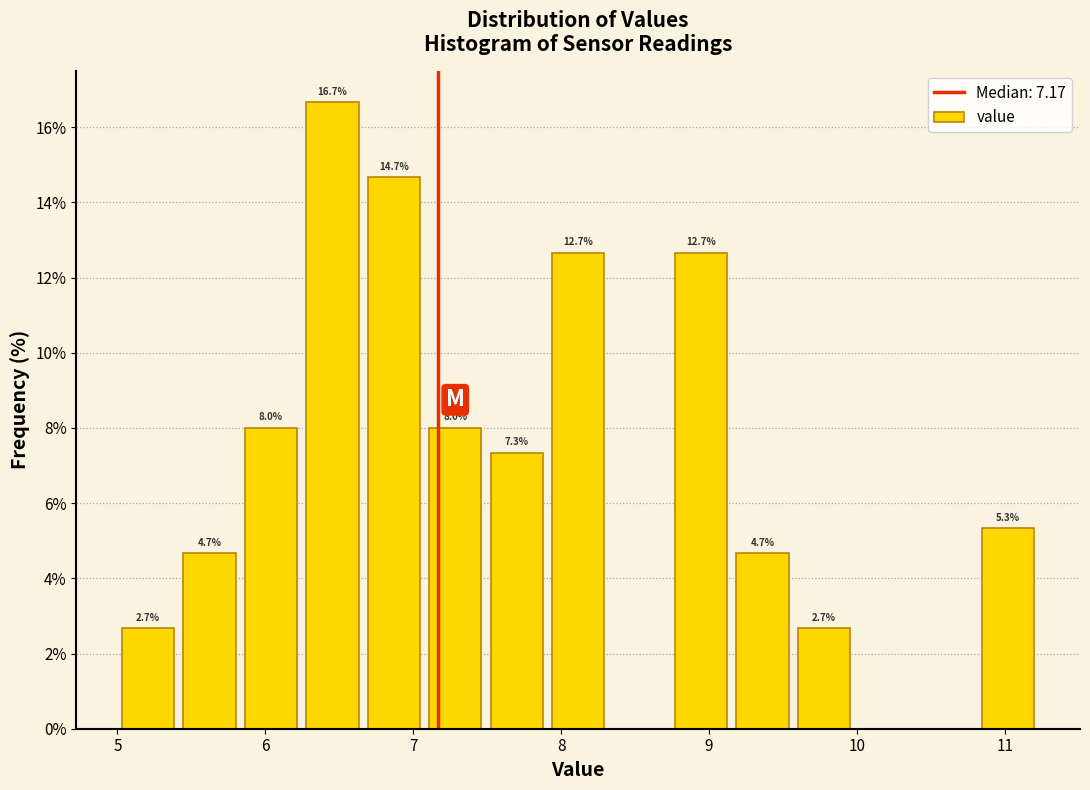

Over which range of the x-axis is the bar tallest?

6.2 to 6.7